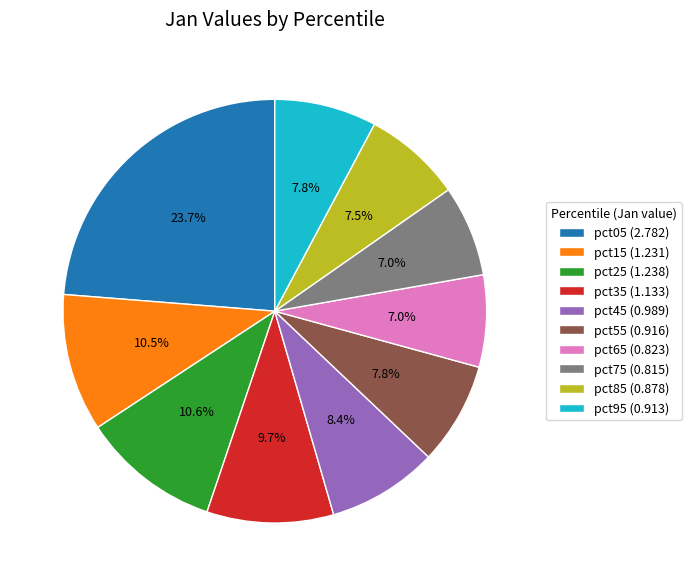

What percentage is the pct35 slice, to the nearest percent?

10%